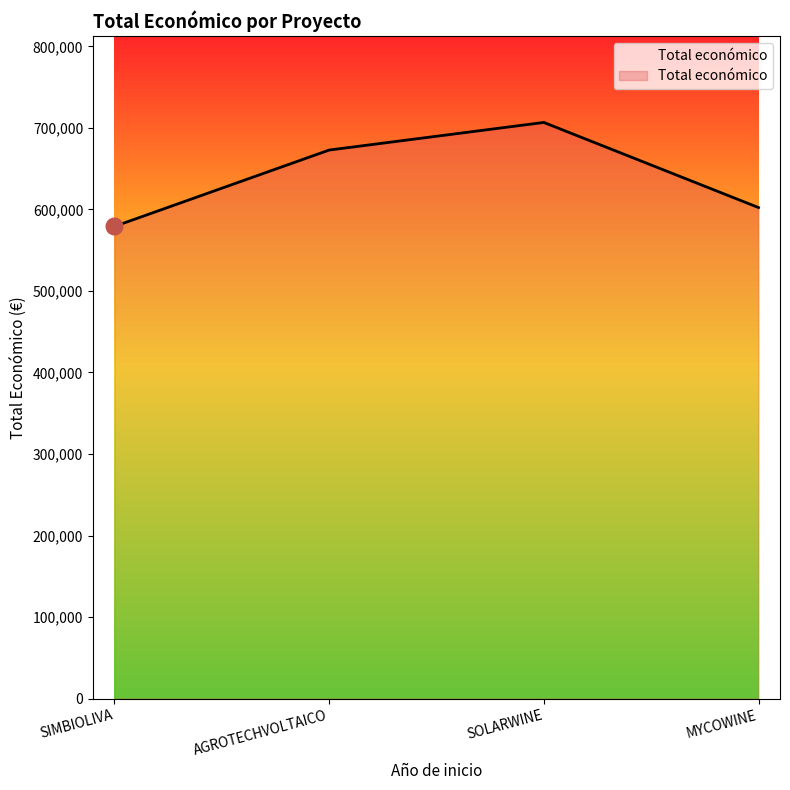

The chart shows a value of 233566.4 at SIMBIOLIVA. True or false?

False